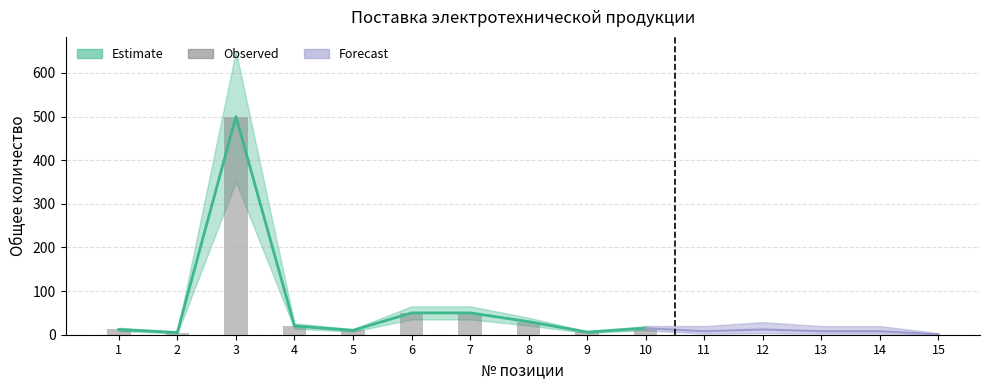

Which has a higher value, 8 or 2?

8